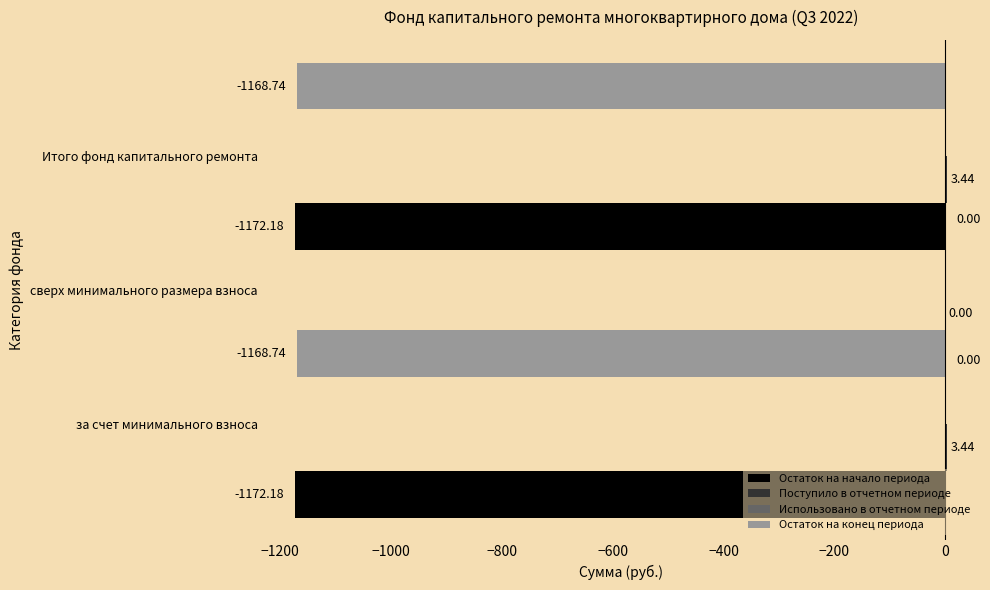

At −1000, list the series in order from smallest to largest.

Остаток на начало периода, Остаток на конец периода, Использовано в отчетном периоде, Поступило в отчетном периоде